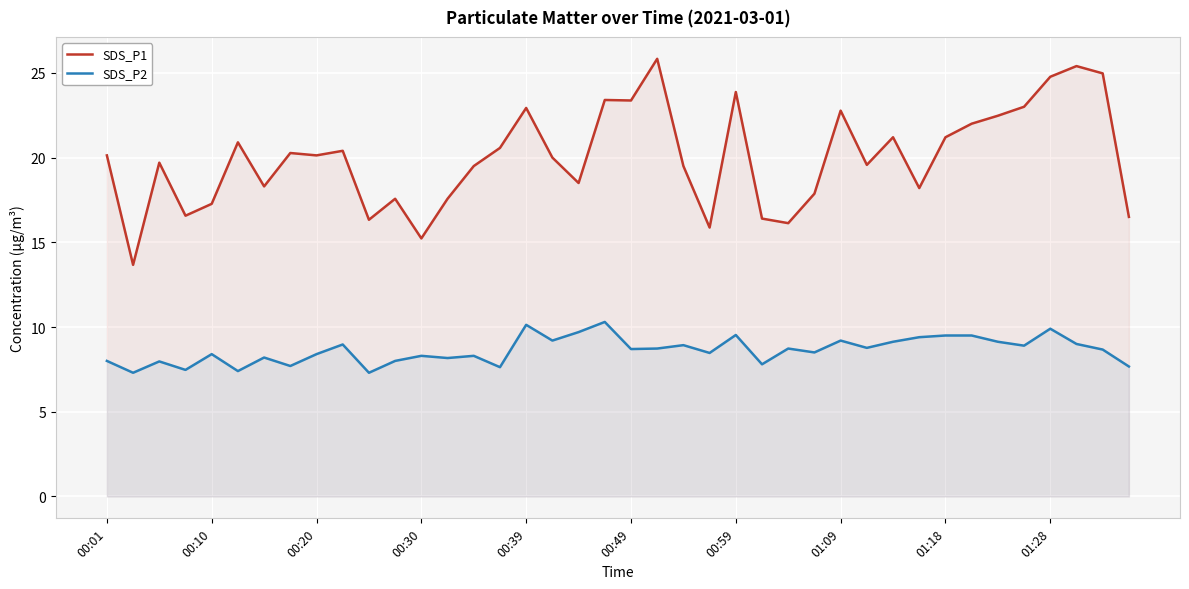

What is the difference between the maximum and minimum values in the SDS_P2 series?

3.0